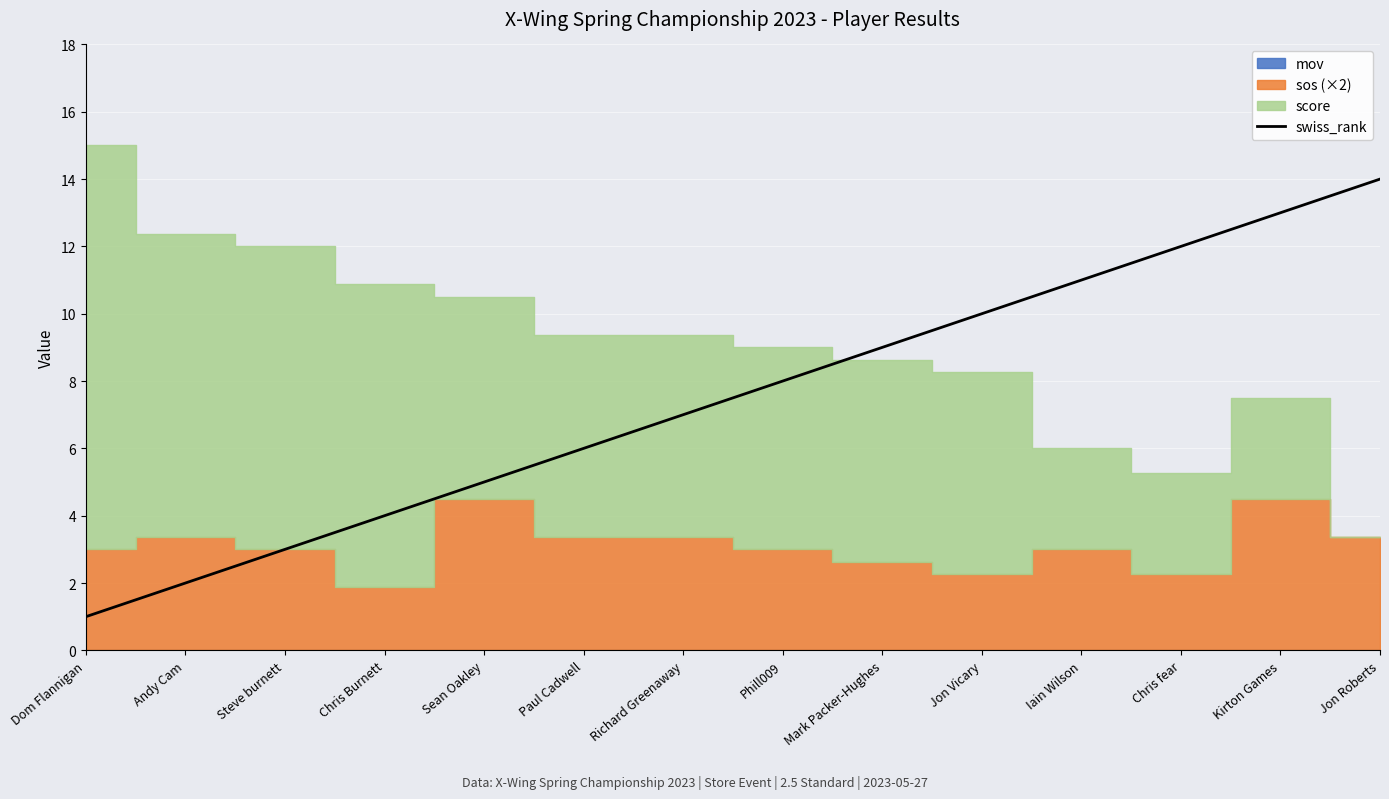

Reading right to left, extract all data points from this chart.

14	13	12	11	10	9	8	7	6	5	4	3	2	1